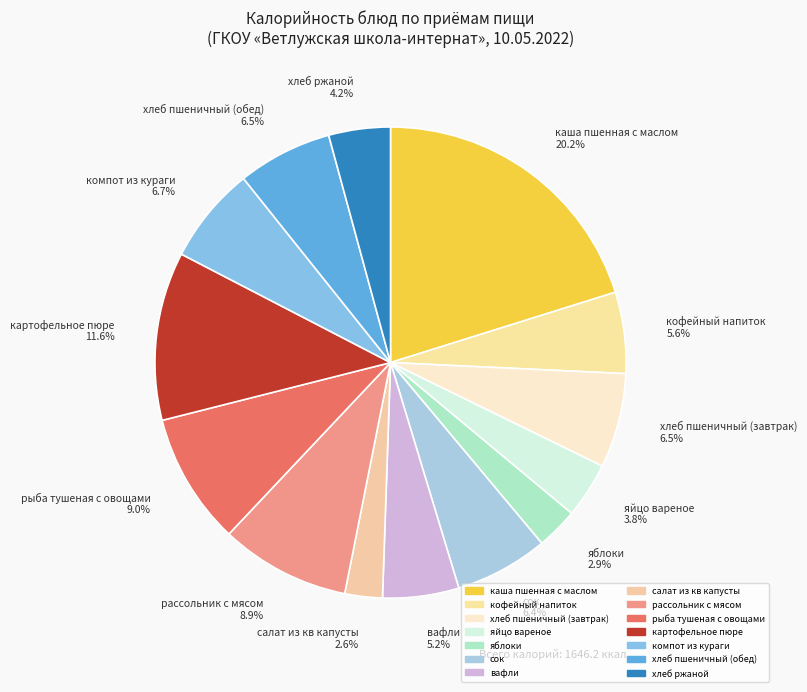

Combined, what portion of the pie is рыба тушеная с овощами 9.0% and салат из кв капусты 2.6%?

11.6%